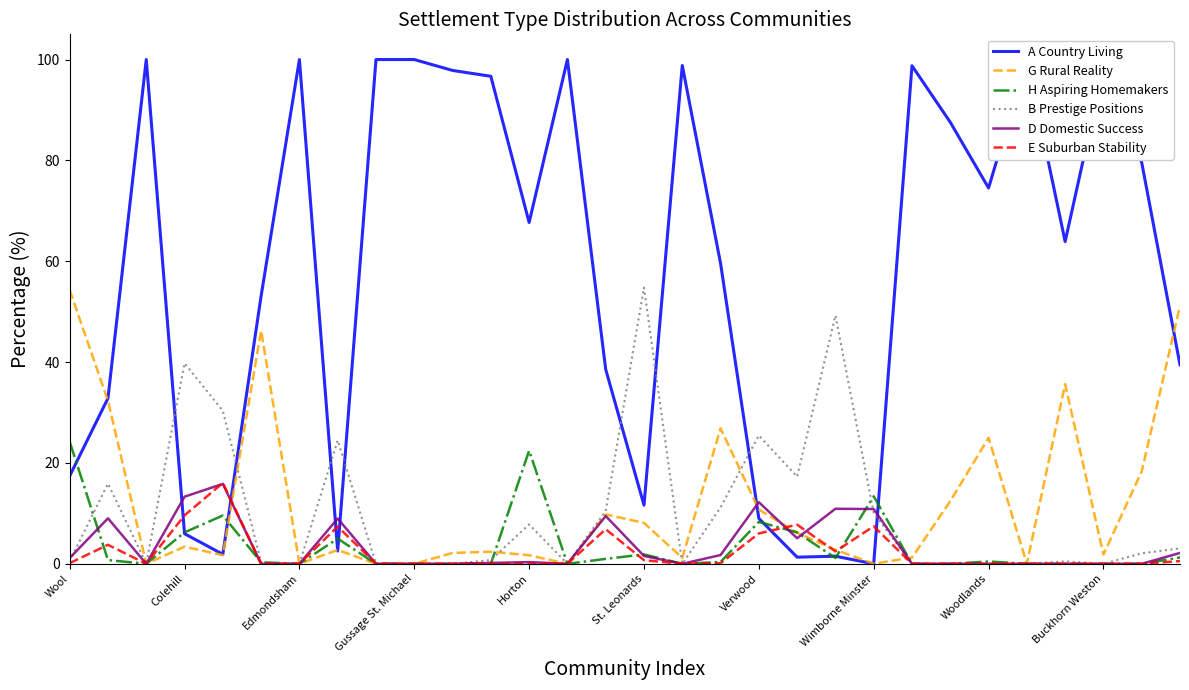

What is the difference between the second highest and second lowest values in the G Rural Reality series?

51.2